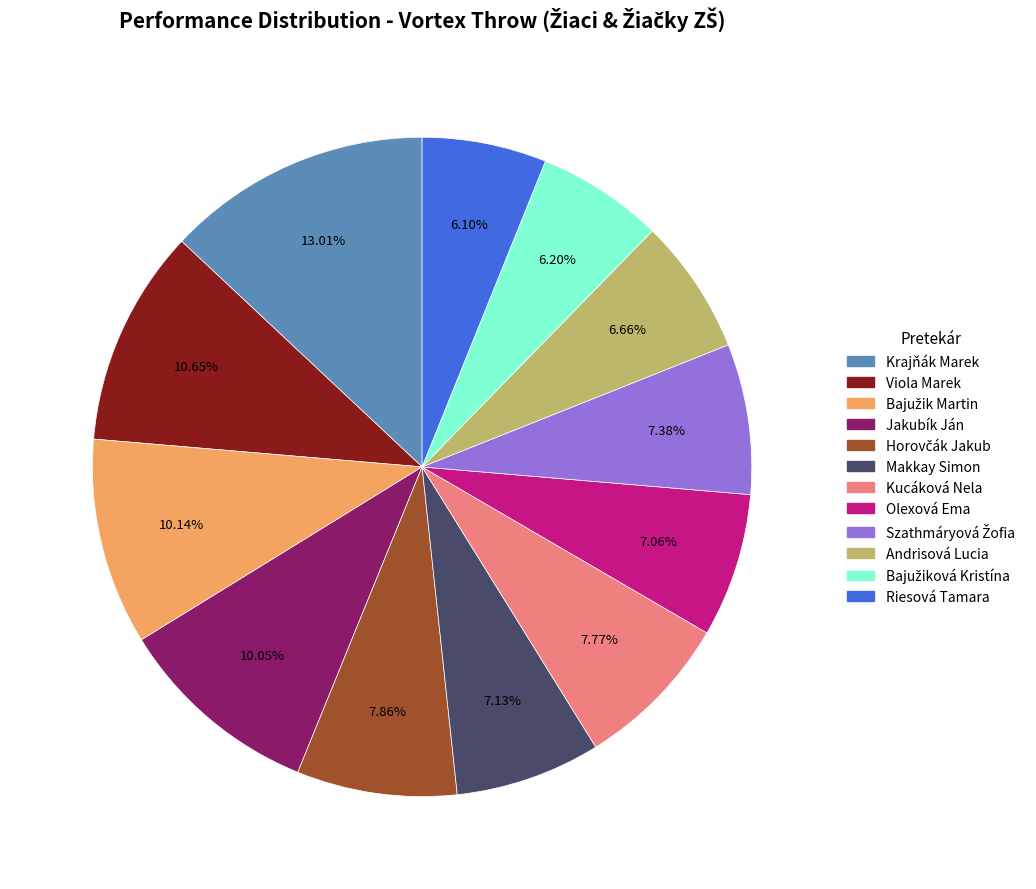

Count the number of slices in the pie.

12